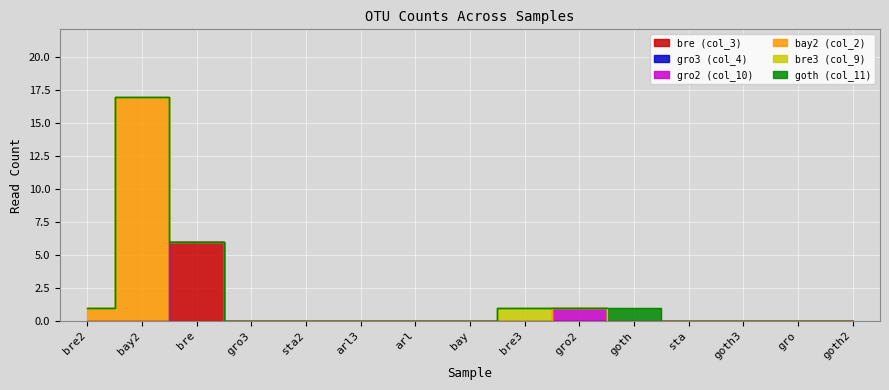

Which label corresponds to the largest value in the chart?

bay2